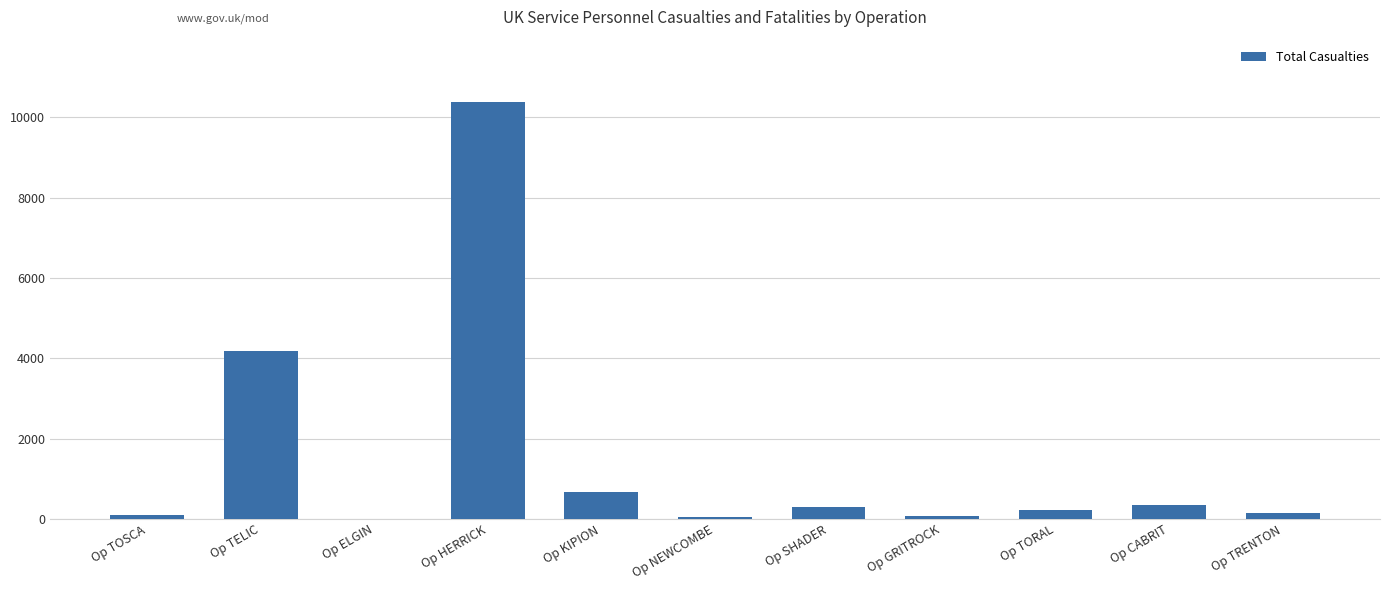

At which label does the data first exceed 212?

Op TELIC